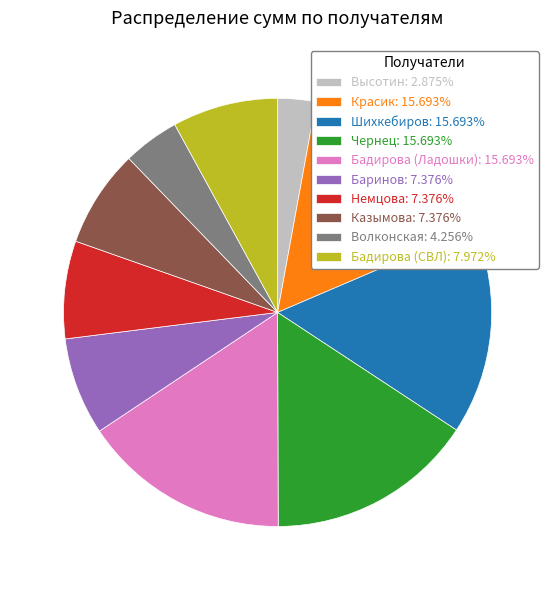

Does Бадирова (СВЛ) account for over 50% of the chart?

No